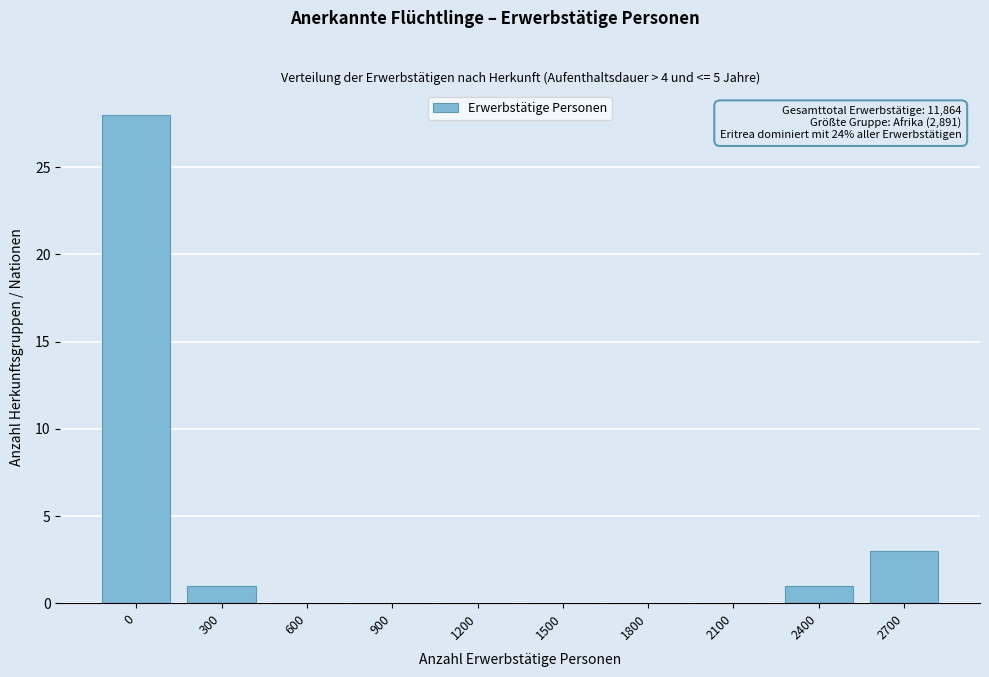

Reading right to left, list all the values displayed in this chart.

2700=3	2400=1	2100=0	1800=0	1500=0	1200=0	900=0	600=0	300=1	0=28